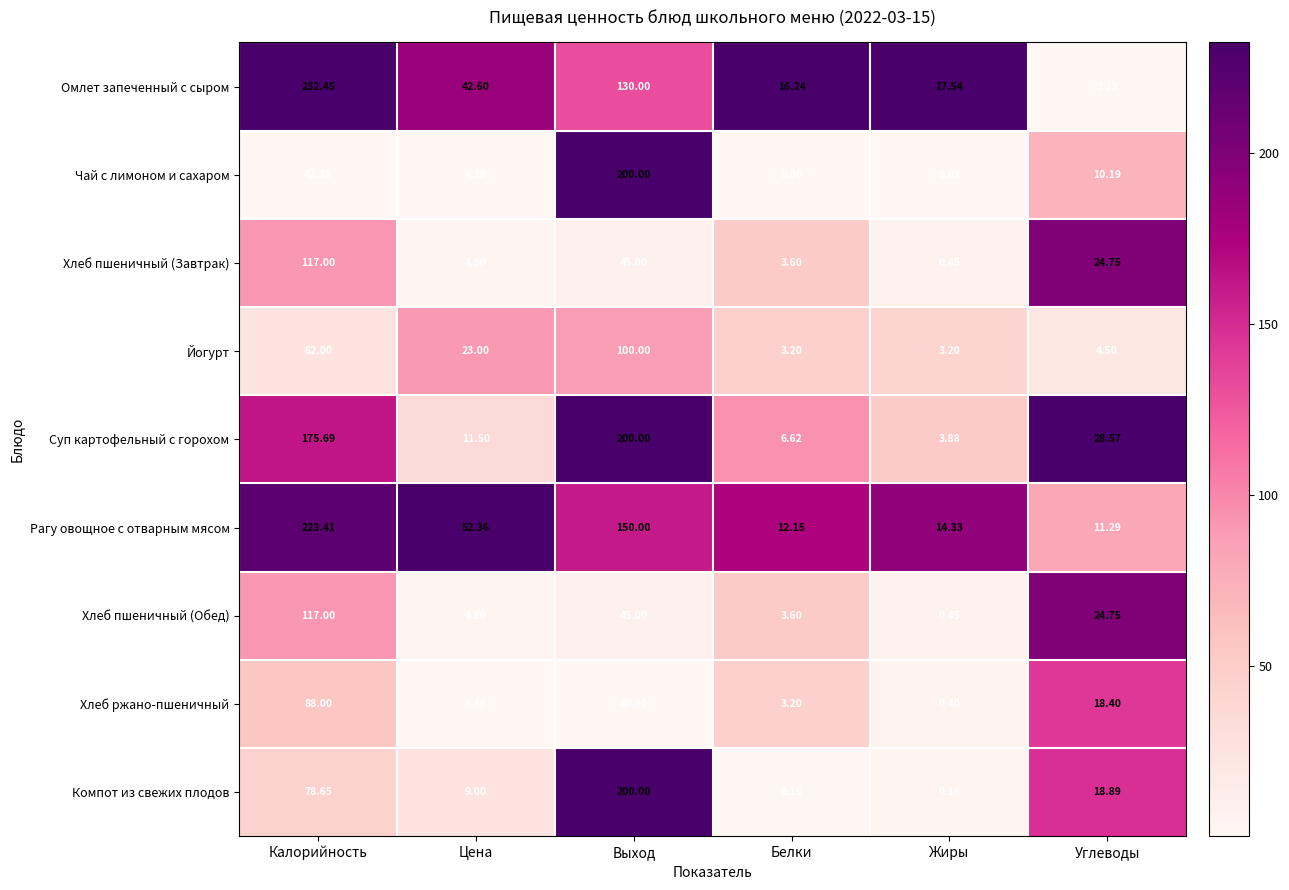

How many categories are shown in the chart?

6